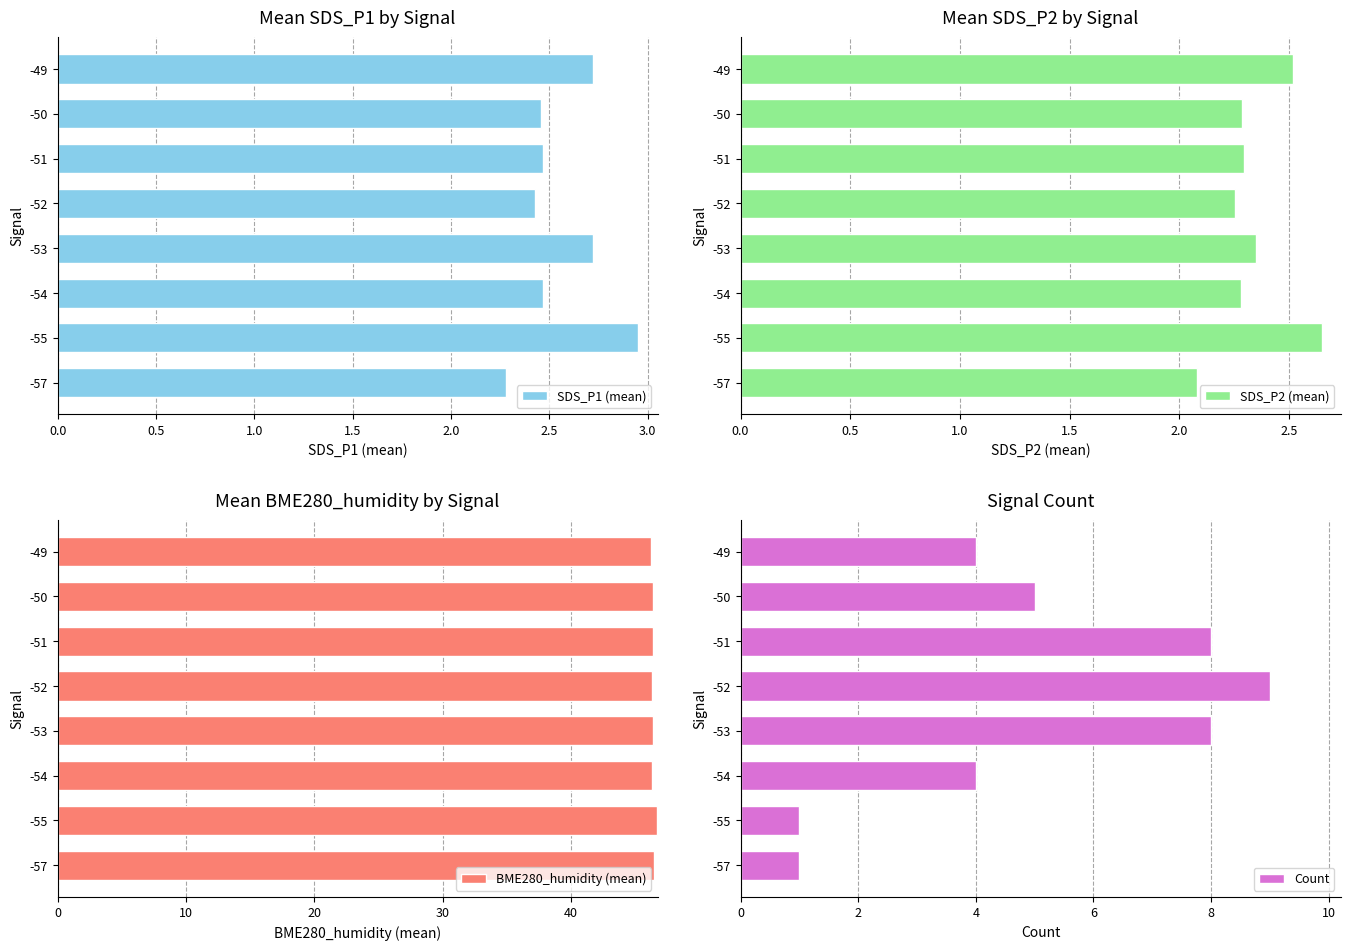

What is the difference between the maximum and second lowest values in the BME280_humidity (mean) series?

0.3